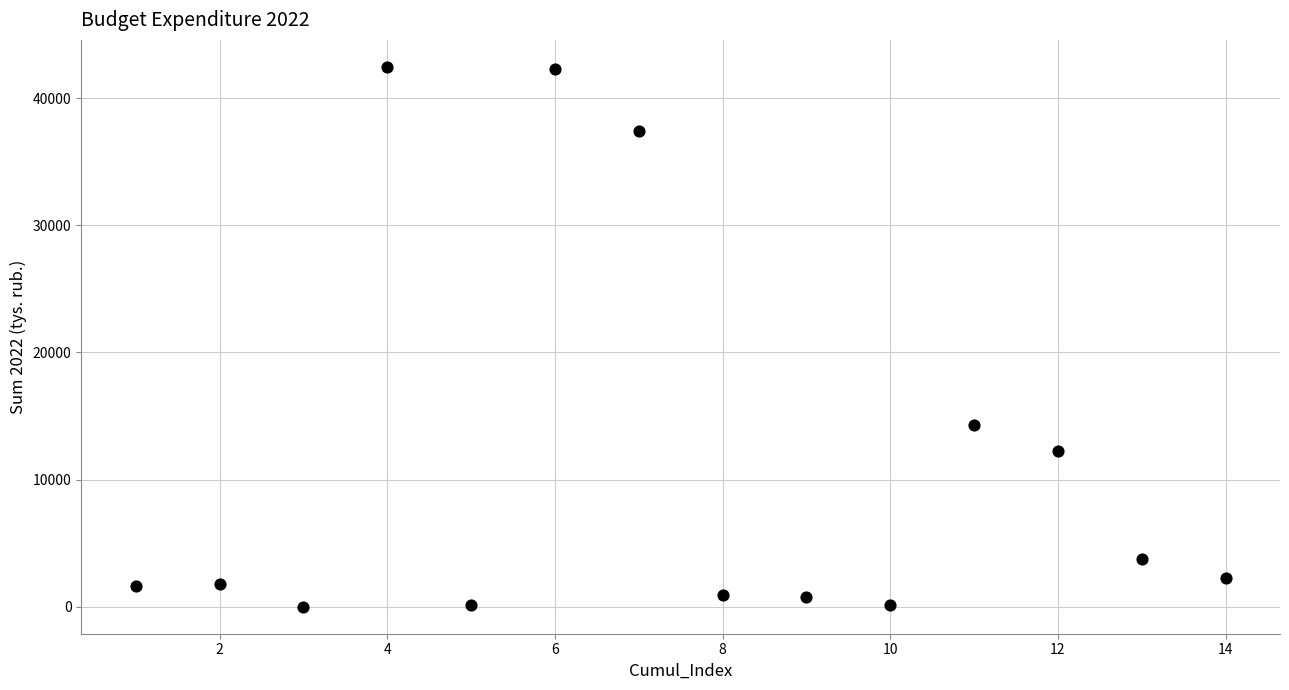

What is the range of X values (max minus min)?

13.0